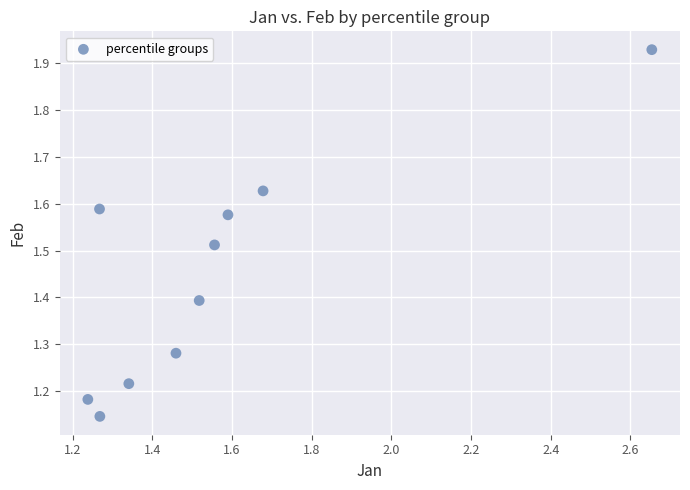

What is the range of X values (max minus min)?

1.4